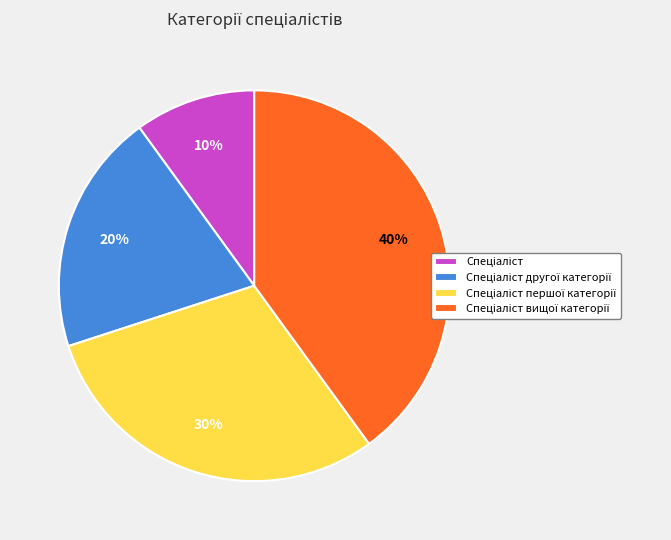

To the nearest percent, what is the difference between the largest and smallest slice percentages?

30%